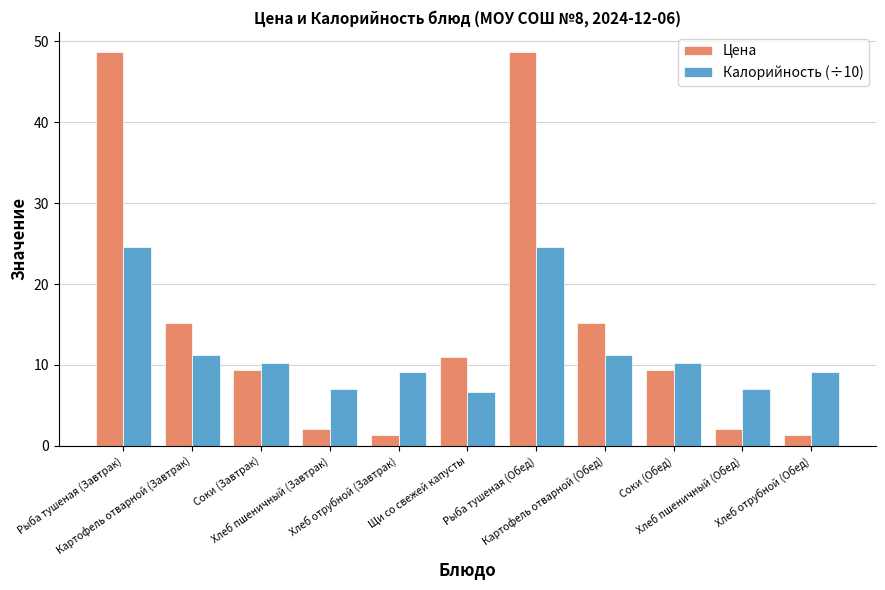

What is the maximum value for Цена?

48.7